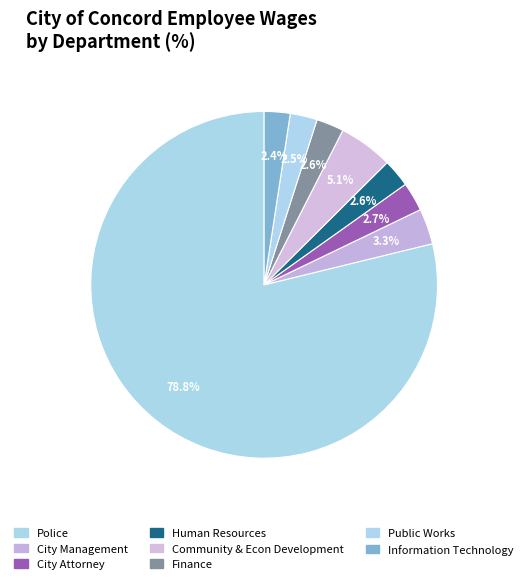

How many slices are in this pie chart?

8